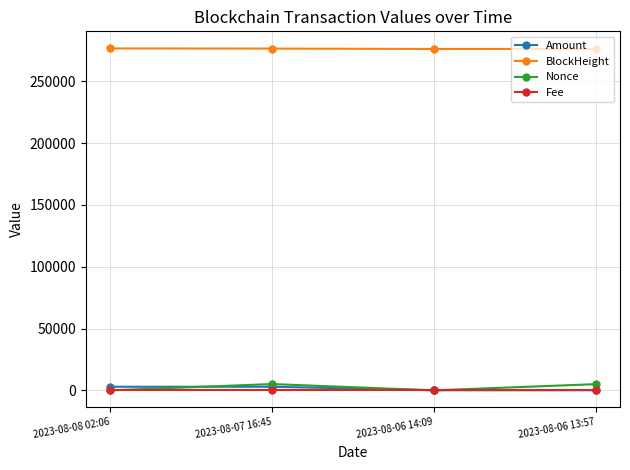

How many lines are shown in the chart?

4